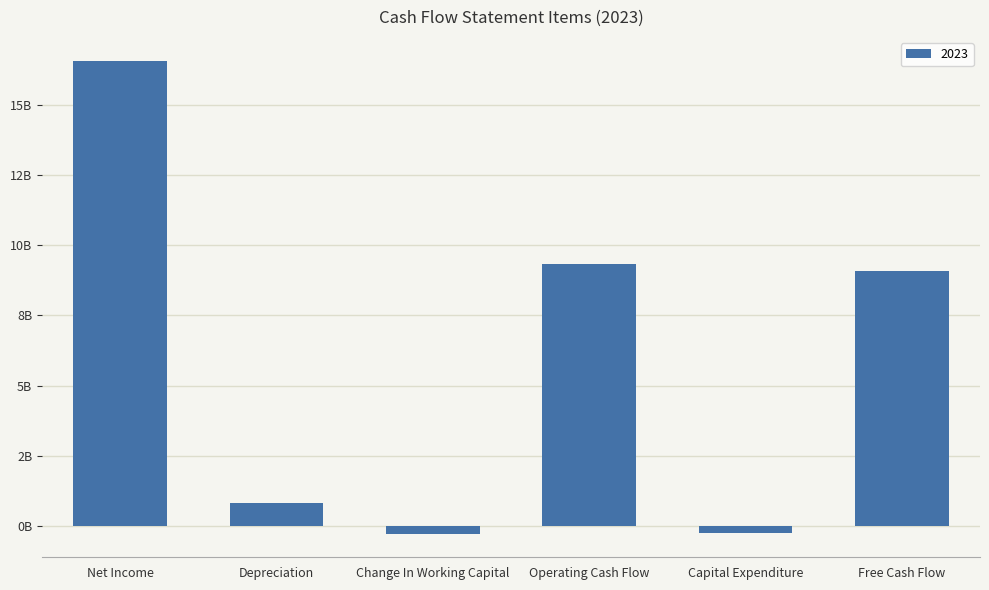

Which has a higher value, Change In Working Capital or Net Income?

Net Income